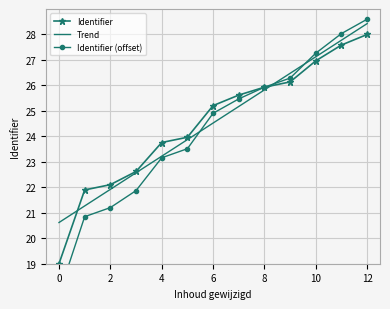

Is the value of Identifier at 12 greater than the value of Identifier (offset) at 8?

Yes